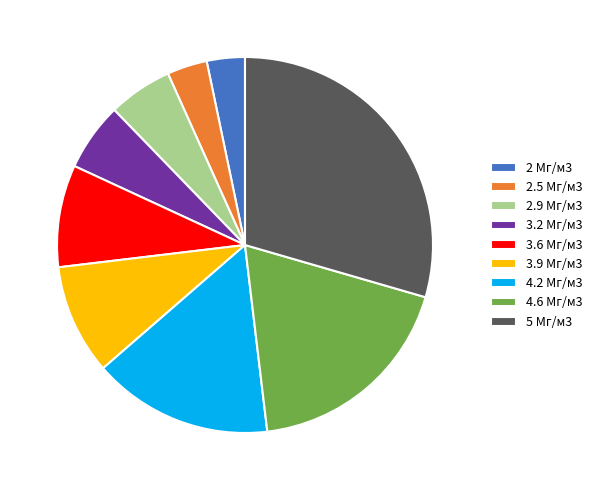

What is the largest slice in the pie chart?

5 Мг/м3